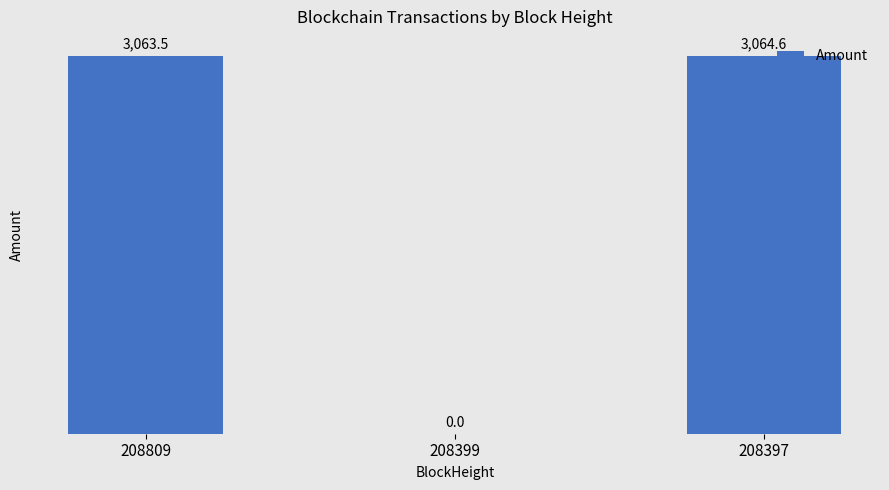

What is the average value?

2042.7